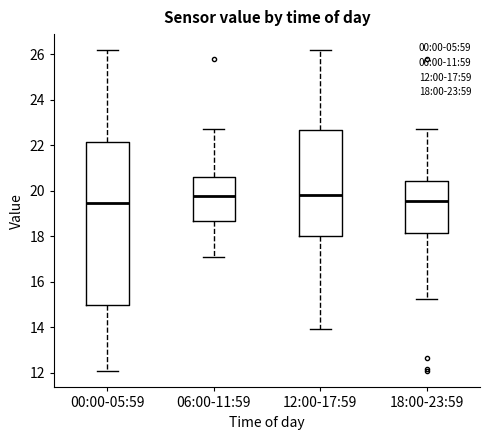

Where does the lower whisker of the box for 00:00-05:59 end on the y-axis? The values are not printed on the chart, so give them approximately, as read against the axis.

12.0